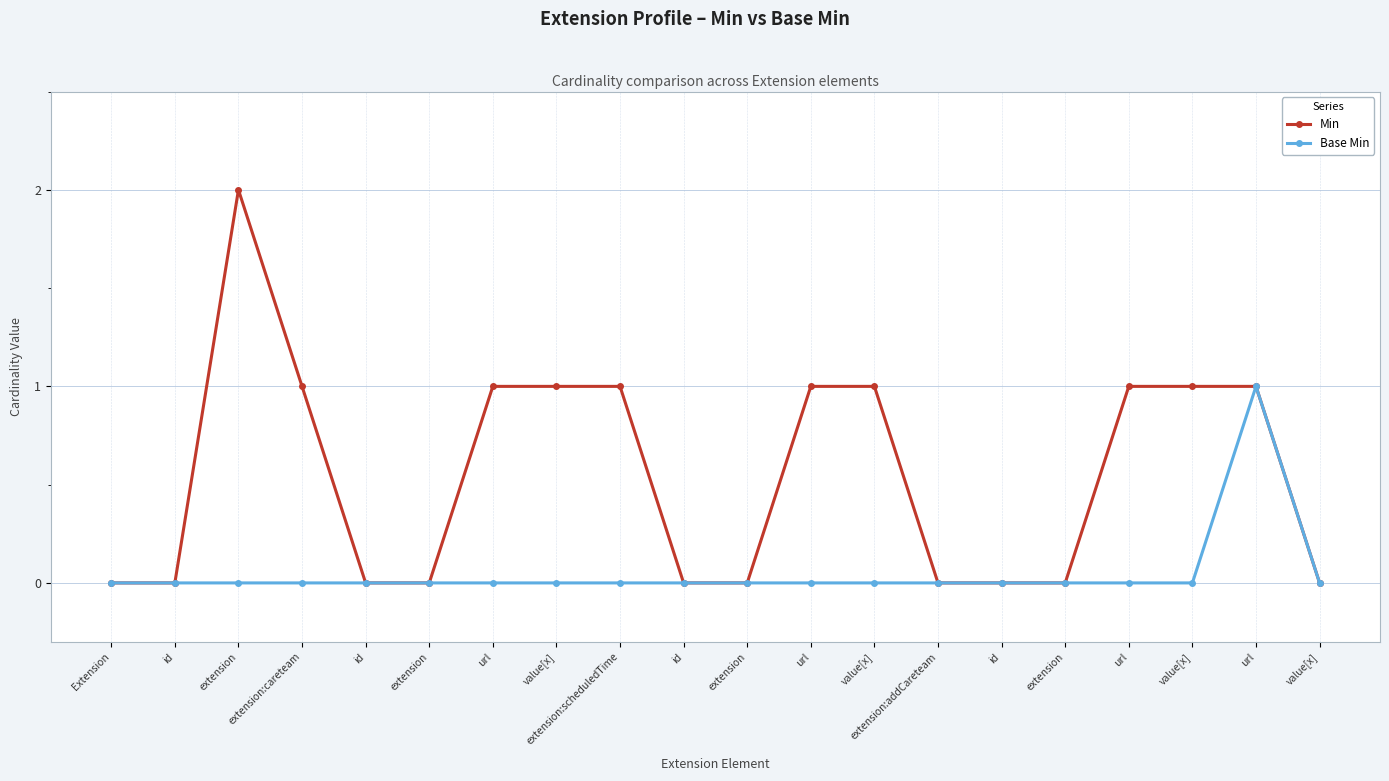

Between id and extension:careteam, which series saw the biggest shift?

Min